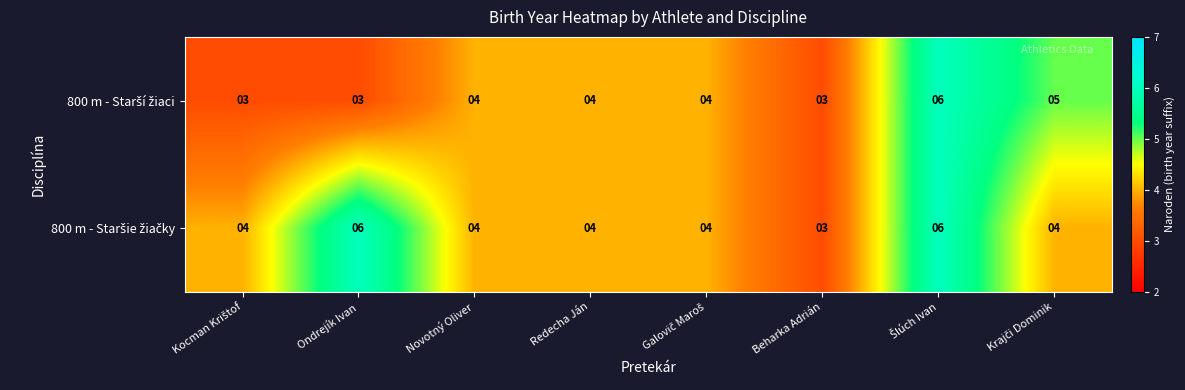

Count the number of categories in the chart.

8